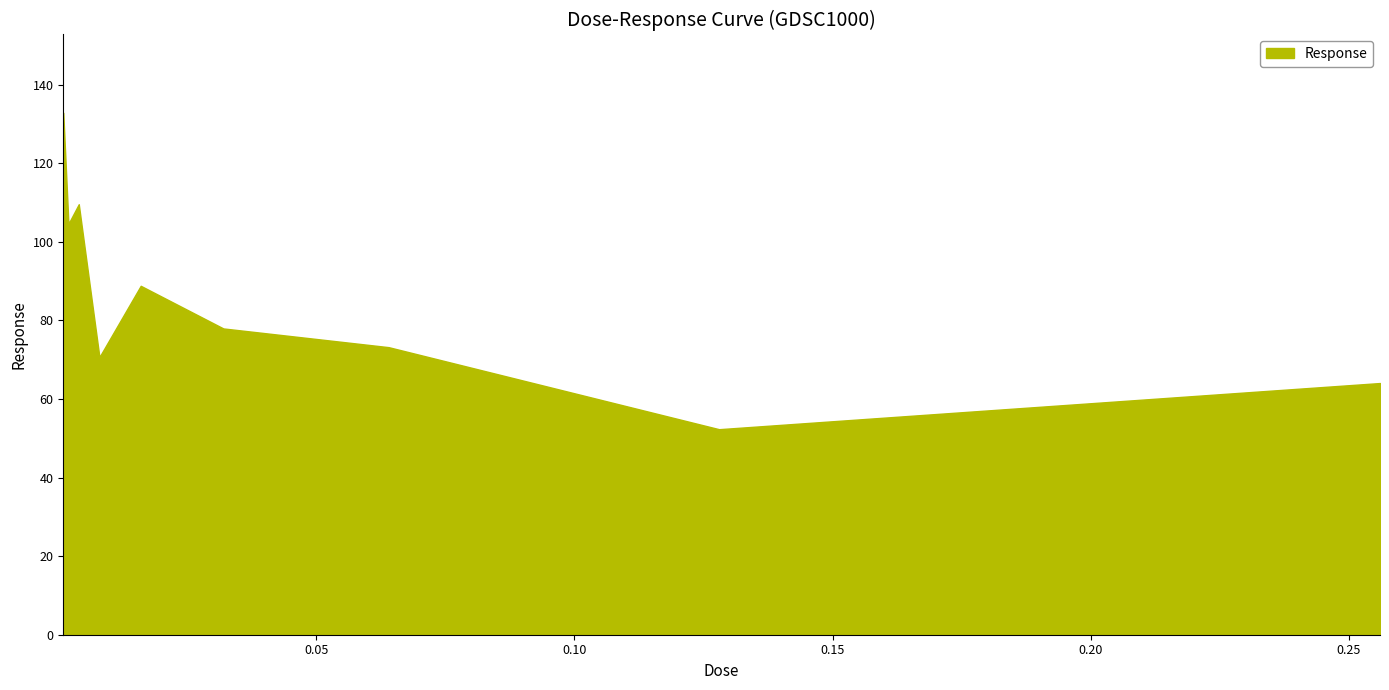

What is the difference between the maximum and minimum values?

80.6